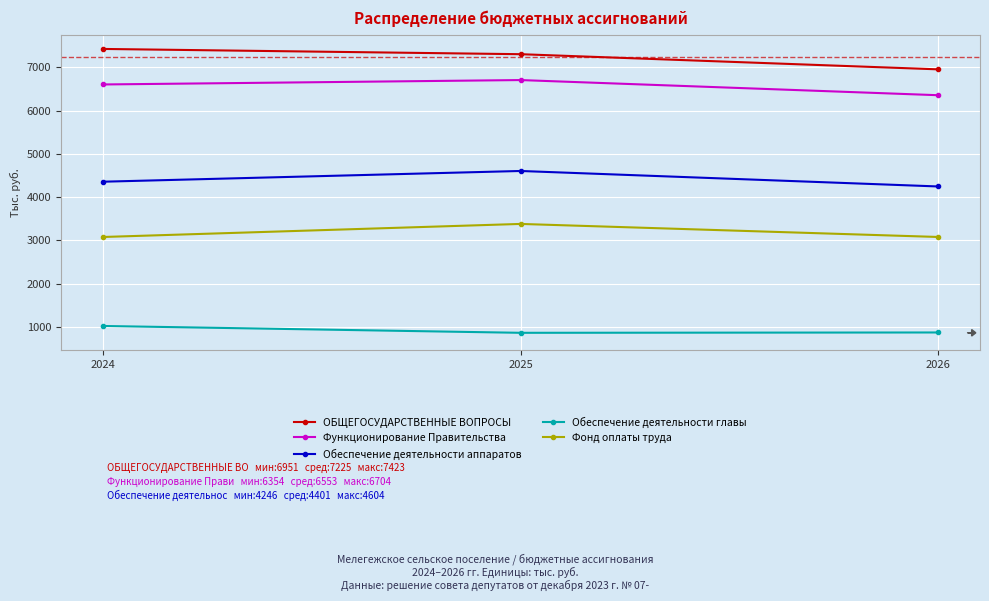

At which category does the chart reach its peak across all series?

2024